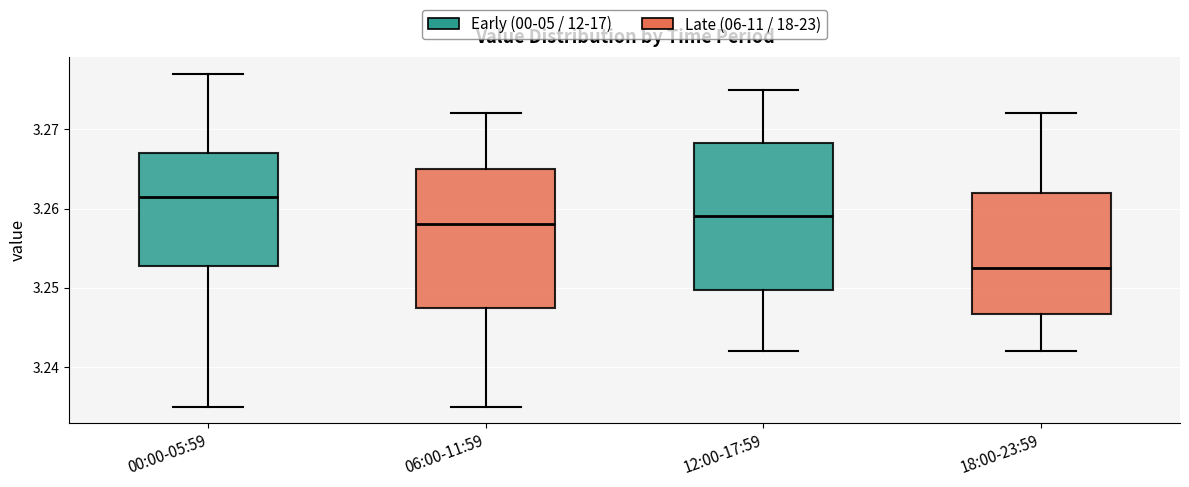

Reading left to right, transcribe this box plot: for each box, give where its median line is, the range the box spans, and where its two whiskers end, as read against the y-axis. The values are not printed on the chart, so give them approximately, as read against the axis.

00:00-05:59: median 3.262, box 3.253 to 3.267, whiskers 3.235 to 3.277
06:00-11:59: median 3.258, box 3.248 to 3.265, whiskers 3.235 to 3.272
12:00-17:59: median 3.259, box 3.250 to 3.268, whiskers 3.242 to 3.275
18:00-23:59: median 3.253, box 3.247 to 3.262, whiskers 3.242 to 3.272